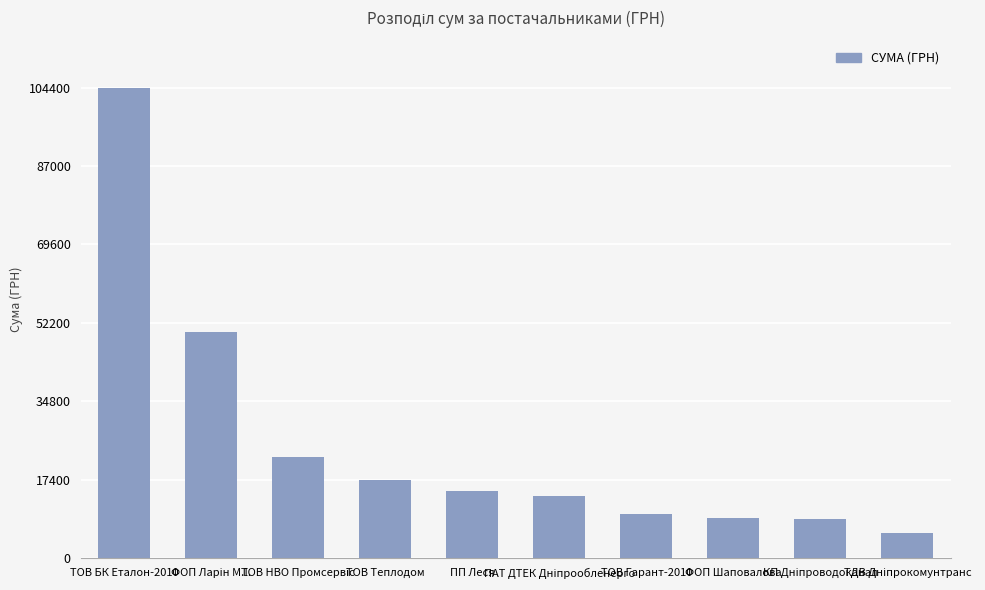

What is the value of the 9th bar from the left?

8780.2